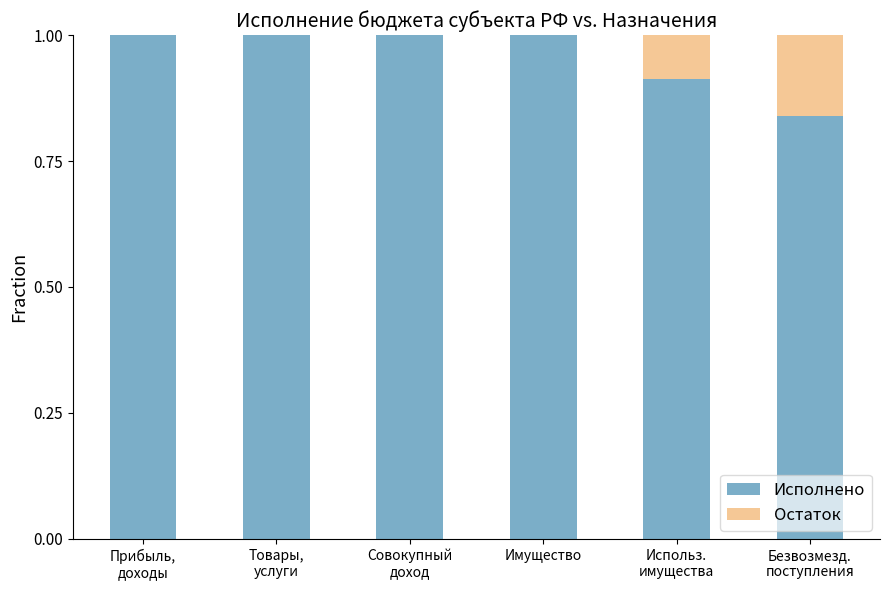

The Исполнено series shows 0.4 at Имущество. True or false?

False